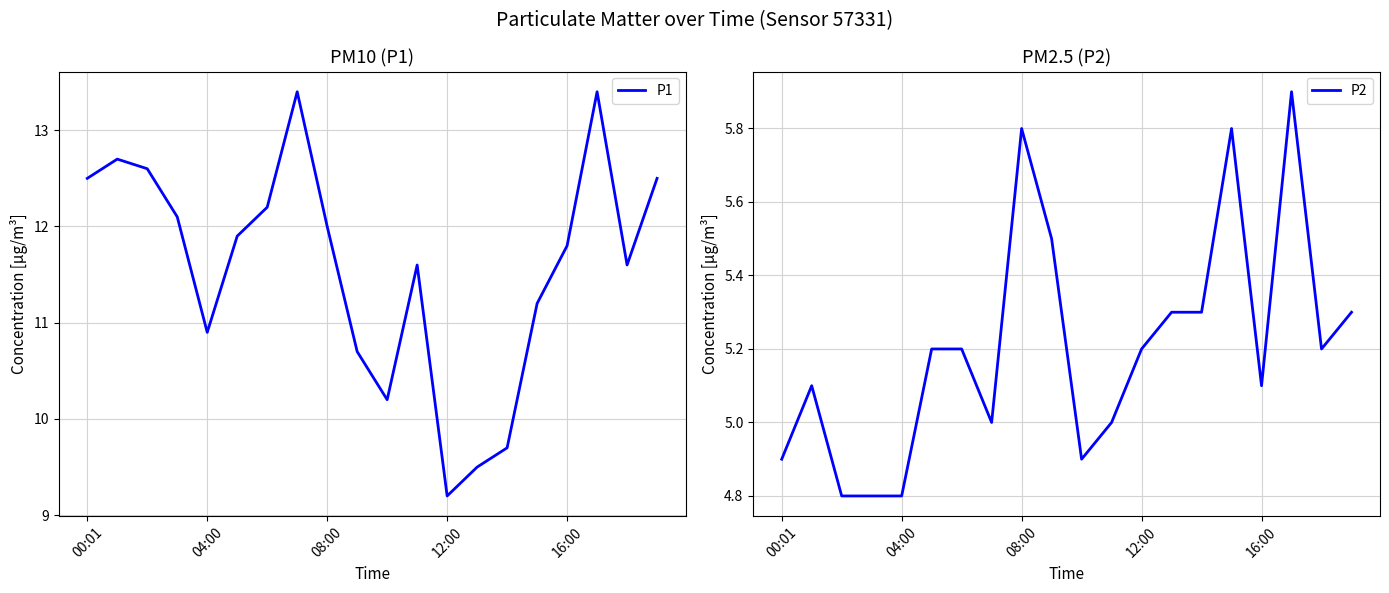

True or false: P2 and P1 intersect in this chart.

False